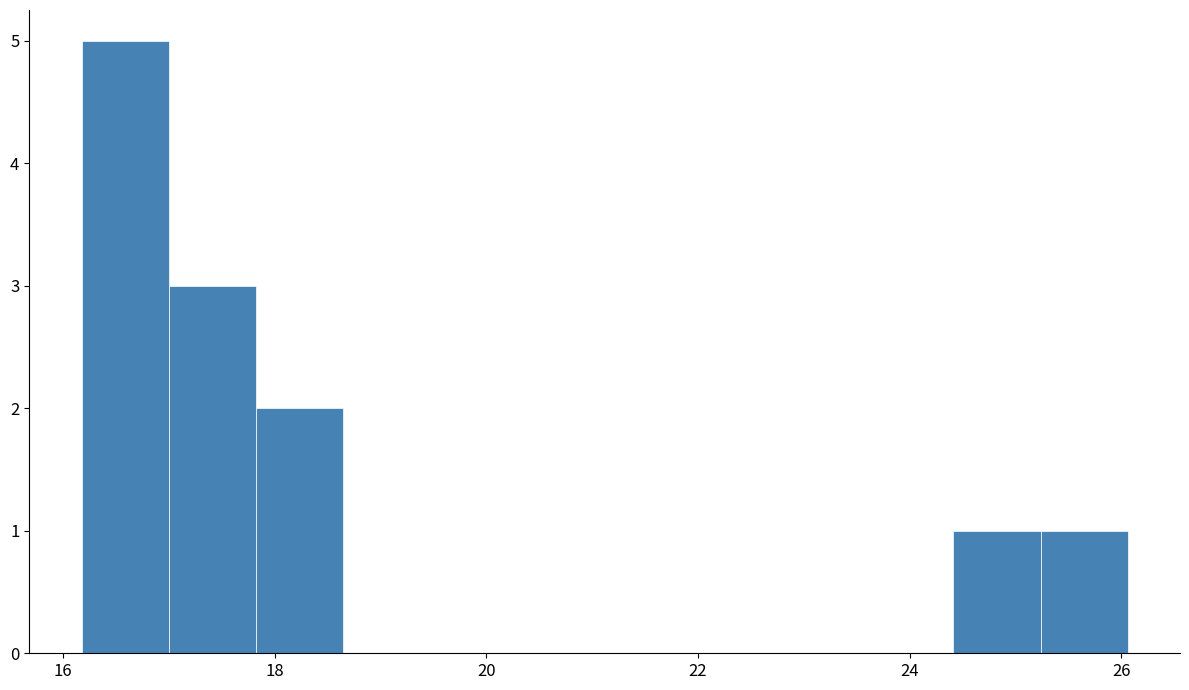

Reading left to right, list every bar in this chart as the range it spans on the x-axis followed by its height. Neither the bar edges nor the heights are printed on the chart, so give them approximately, as read against the axes.

16.2 to 17.0: 5
17.0 to 17.8: 3
17.8 to 18.6: 2
18.6 to 19.4: 0
19.4 to 20.2: 0
20.2 to 21.2: 0
21.2 to 22.0: 0
22.0 to 22.8: 0
22.8 to 23.6: 0
23.6 to 24.4: 0
24.4 to 25.2: 1
25.2 to 26.0: 1